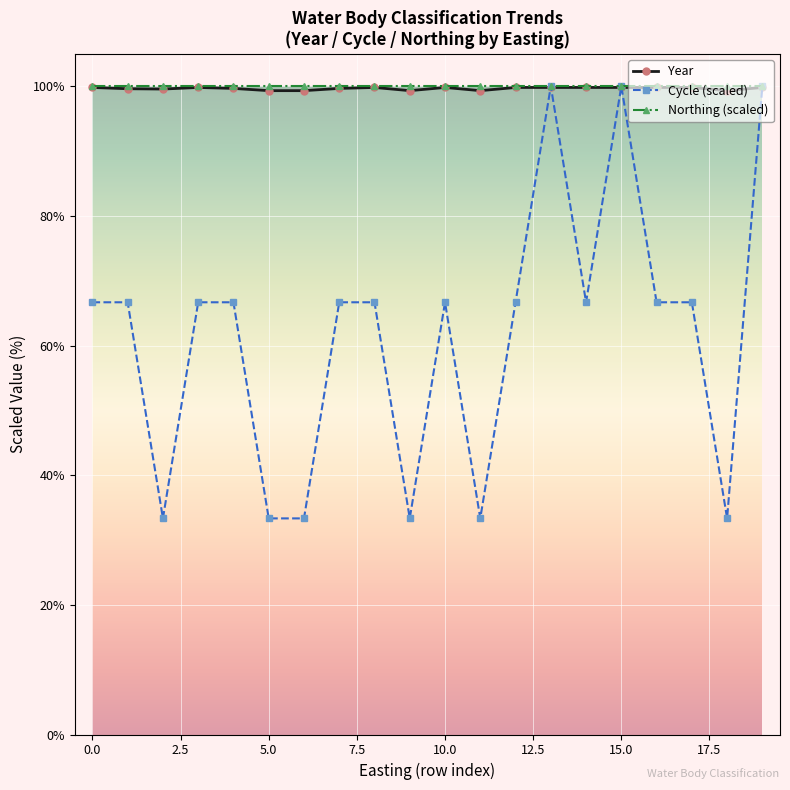

Which series has the largest range (max minus min)?

Cycle (scaled)